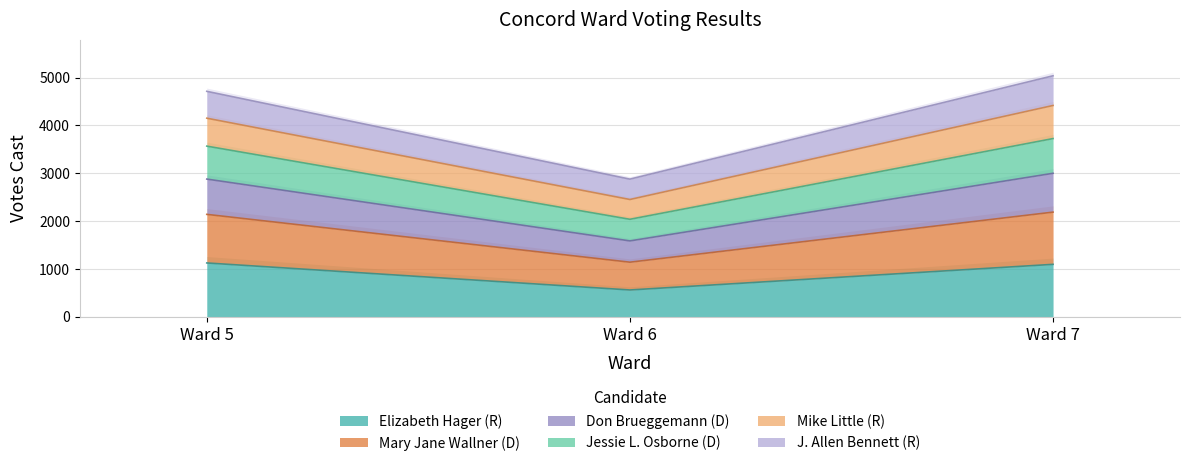

Is the value of Don Brueggemann (D) at Ward 7 greater than the value of Jessie L. Osborne (D) at Ward 7?

Yes